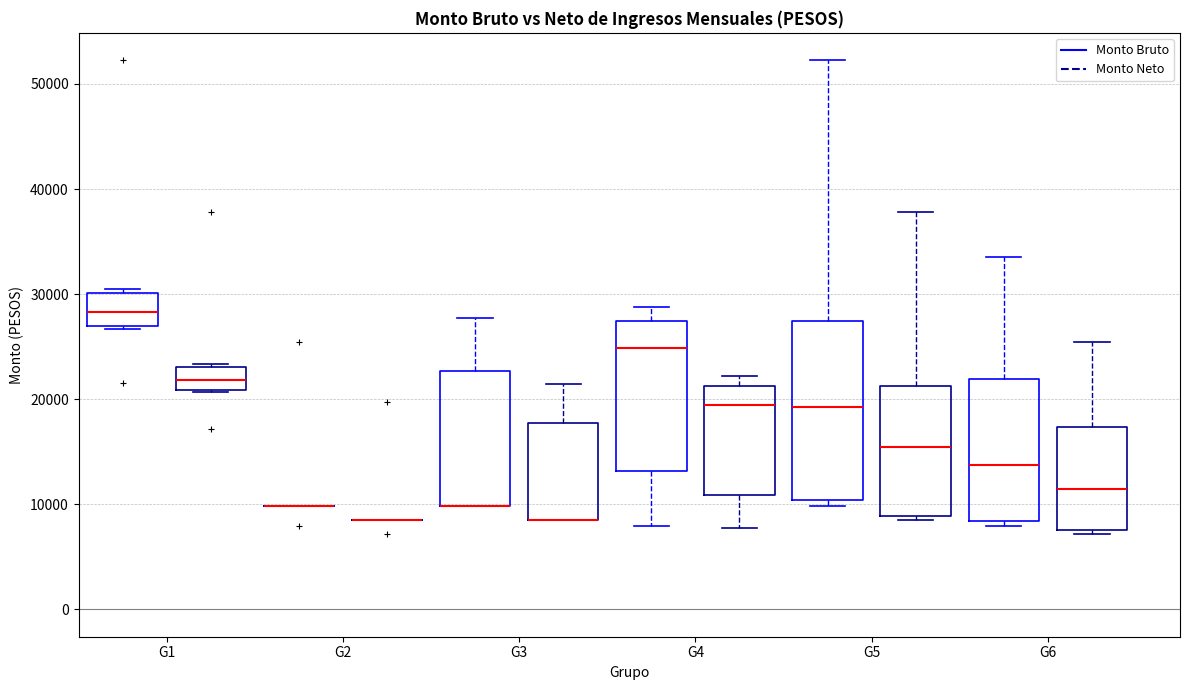

Reading left to right, transcribe this box plot: for each box, give where its median line is, the range the box spans, and where its two whiskers end, as read against the y-axis. The values are not printed on the chart, so give them approximately, as read against the axis.

G1 (Monto Bruto): median 28000, box 27000 to 30000, whiskers 27000 to 31000
G1 (Monto Neto): median 22000, box 21000 to 23000, whiskers 21000 to 23000
G2 (Monto Bruto): box collapsed to a line at 10000, whiskers 10000 to 10000
G2 (Monto Neto): box collapsed to a line at 8000, whiskers 8000 to 8000
G3 (Monto Bruto): median 10000 (drawn on the box's lower edge), box 10000 to 23000, whiskers 10000 to 28000
G3 (Monto Neto): median 8000 (drawn on the box's lower edge), box 8000 to 18000, whiskers 8000 to 21000
G4 (Monto Bruto): median 25000, box 13000 to 27000, whiskers 8000 to 29000
G4 (Monto Neto): median 19000, box 11000 to 21000, whiskers 8000 to 22000
G5 (Monto Bruto): median 19000, box 10000 to 27000, whiskers 10000 (just below the box's lower edge) to 52000
G5 (Monto Neto): median 15000, box 9000 to 21000, whiskers 8000 to 38000
G6 (Monto Bruto): median 14000, box 8000 to 22000, whiskers 8000 (just below the box's lower edge) to 33000
G6 (Monto Neto): median 11000, box 8000 to 17000, whiskers 7000 to 25000